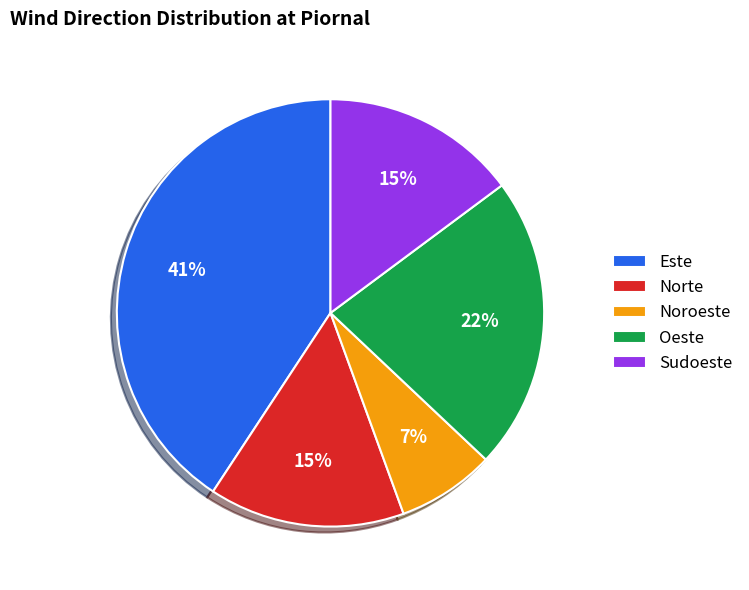

Do Oeste and Este together represent more than half of the pie?

Yes